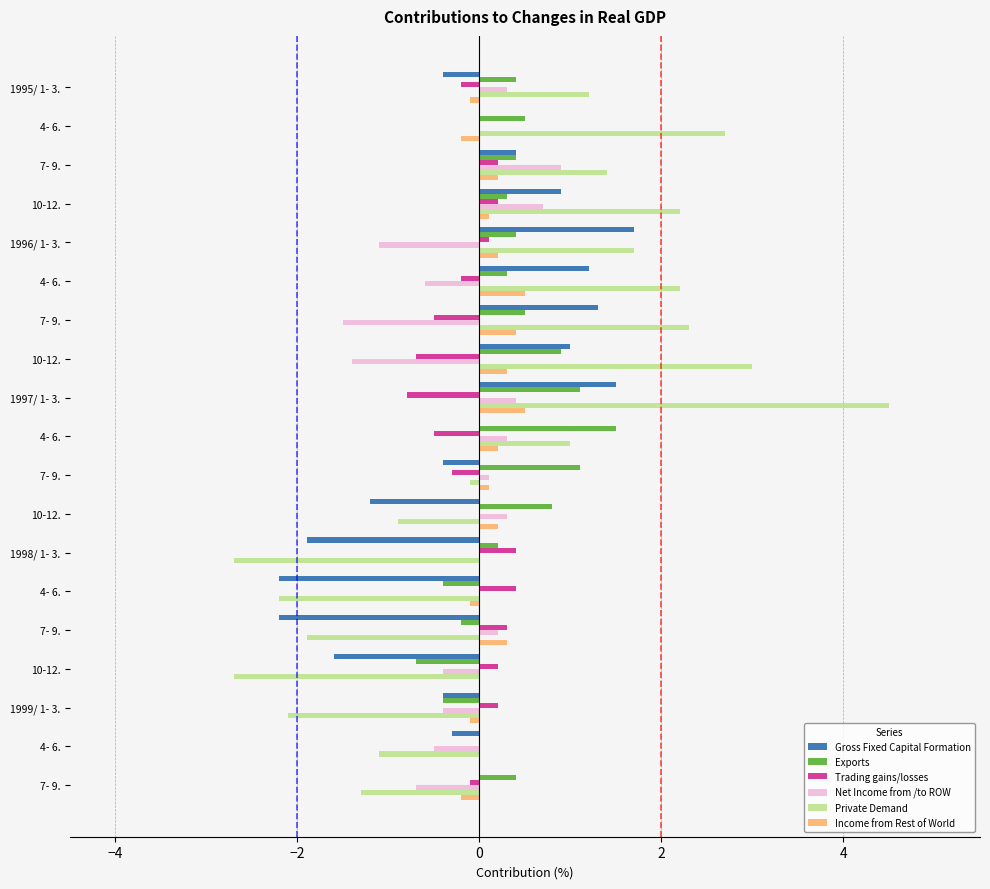

Count the number of data series in this chart.

6